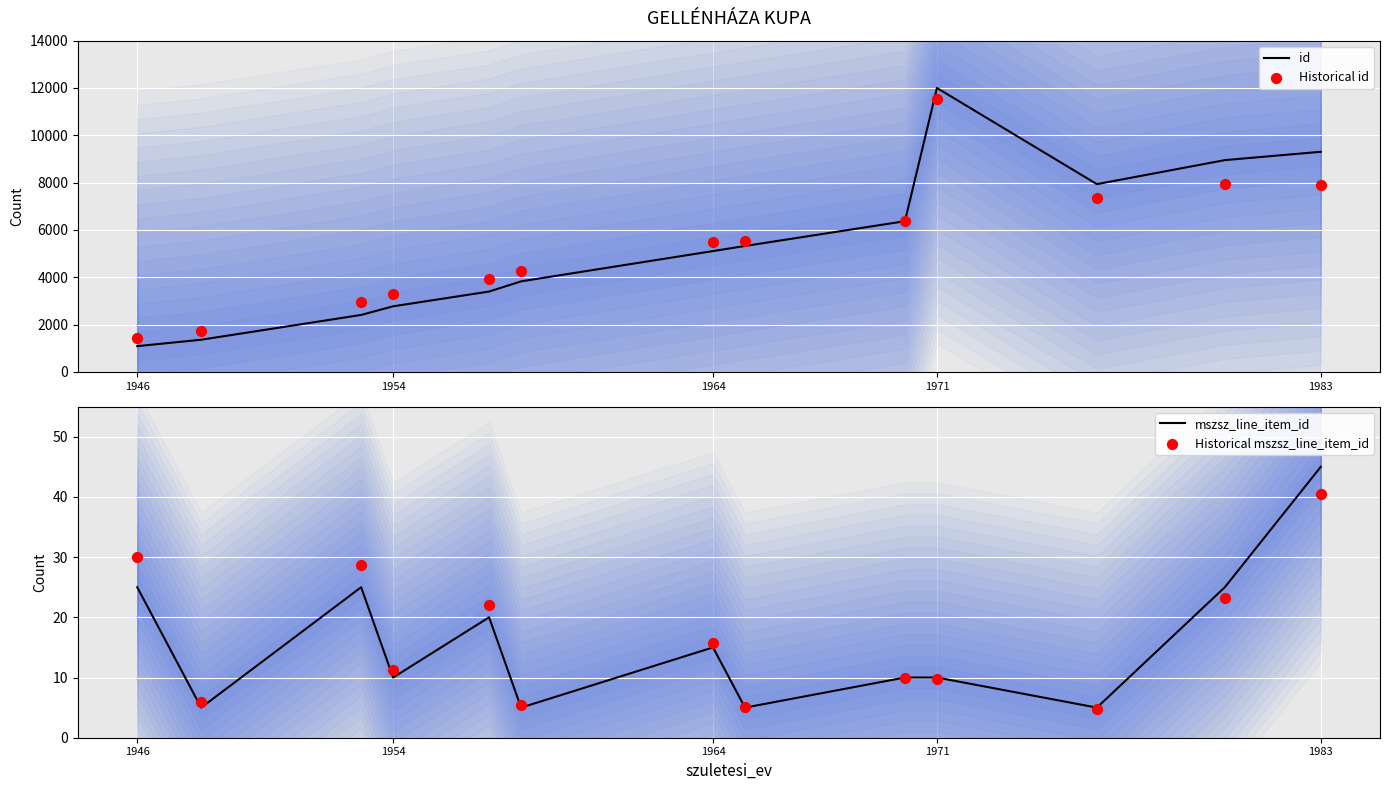

Which series has the widest spread of Y values?

id